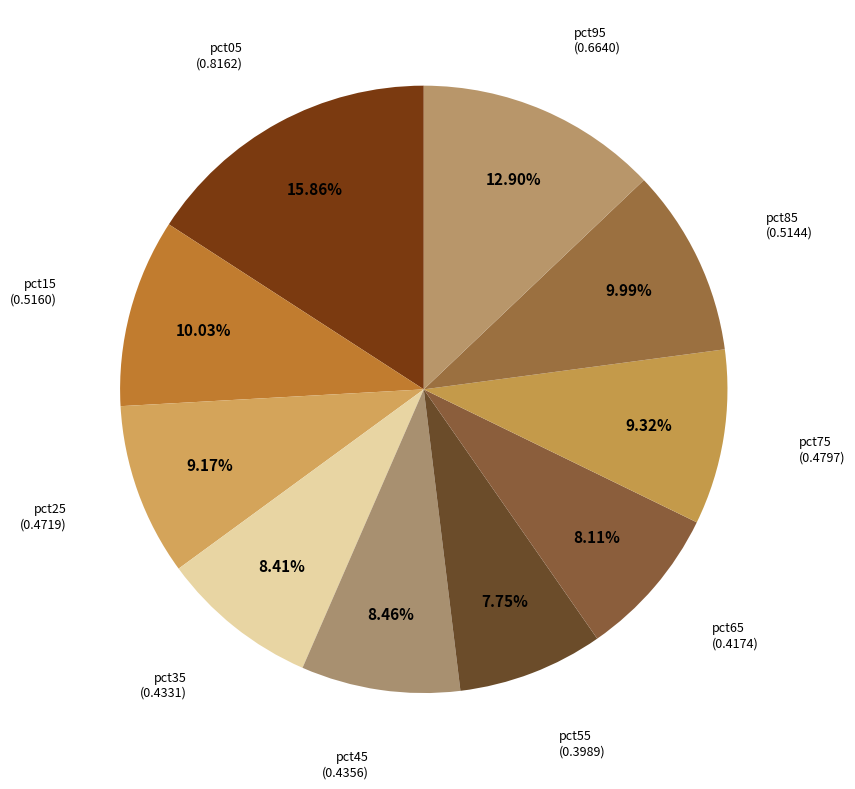

How many slices are in this pie chart?

10